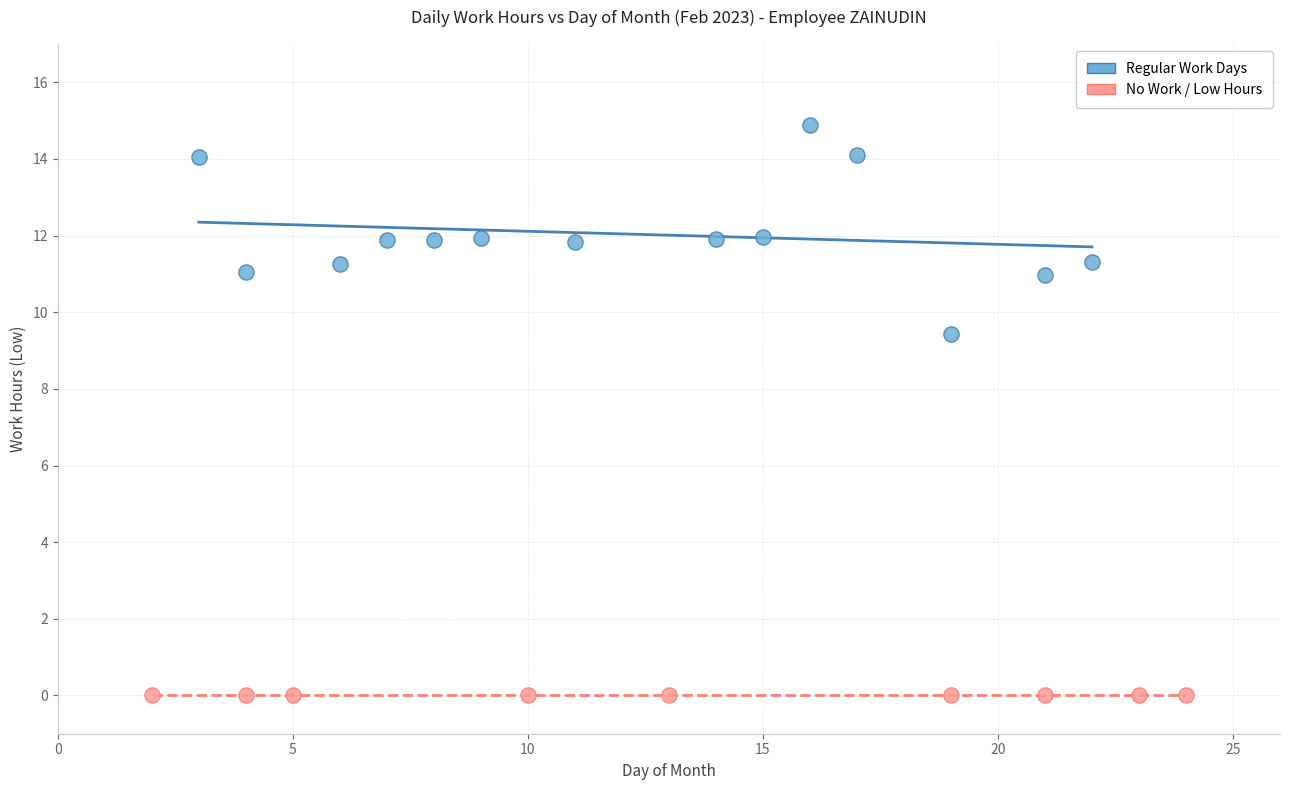

Which series contains the highest Y value?

Regular Work Days